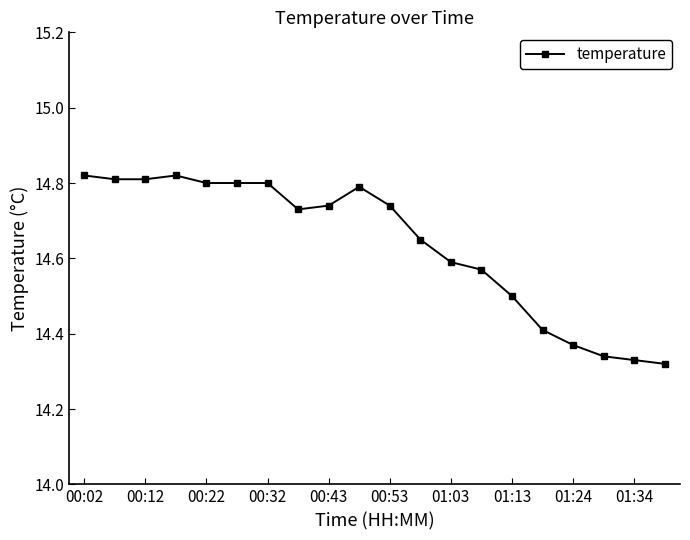

What is the difference between the second highest and minimum values?

0.5